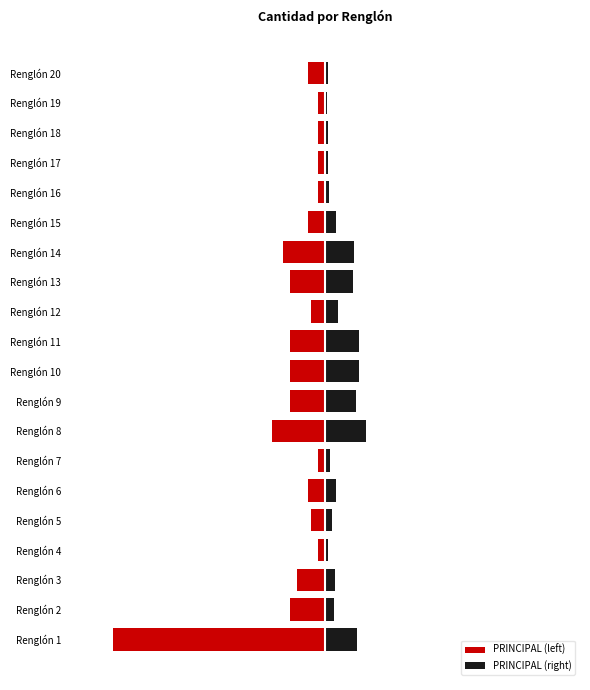

Rank the series at Renglón 2 from lowest to highest value.

PRINCIPAL (left), PRINCIPAL (right)